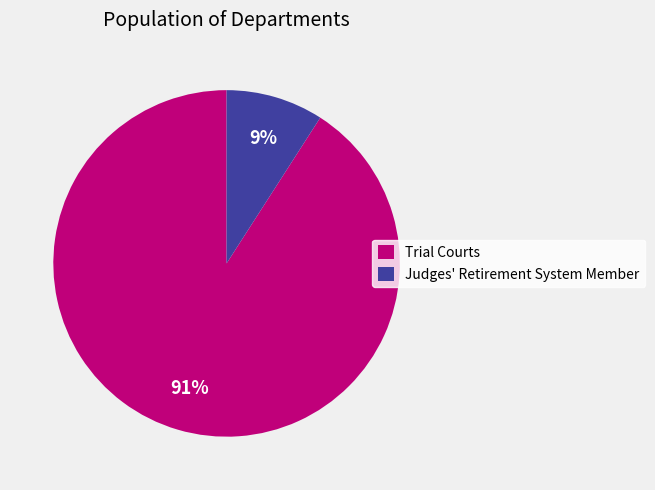

Which category accounts for the majority?

Trial Courts